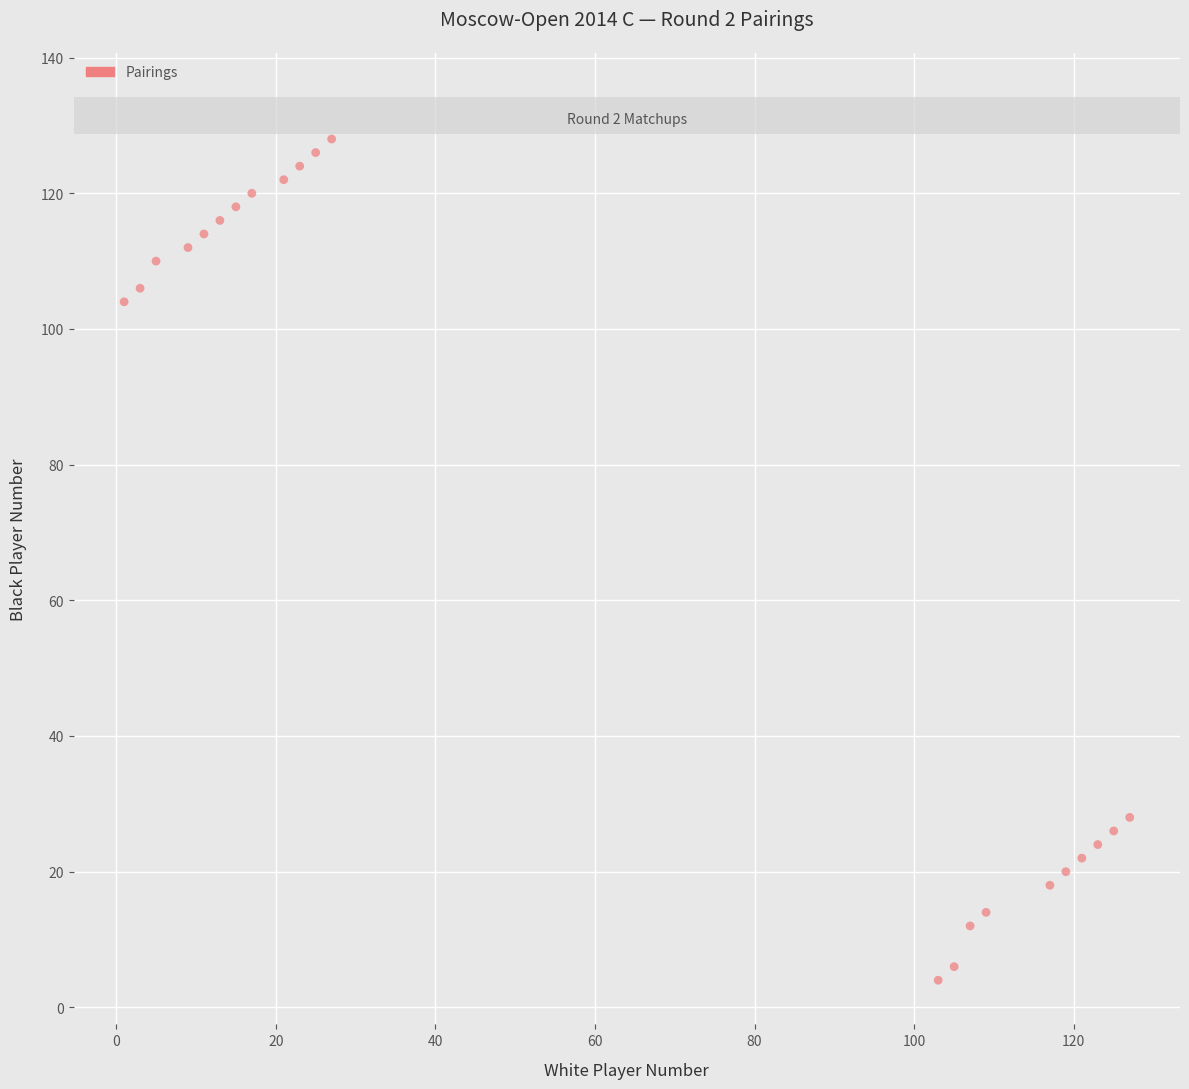

What is the range of X values (max minus min)?

126